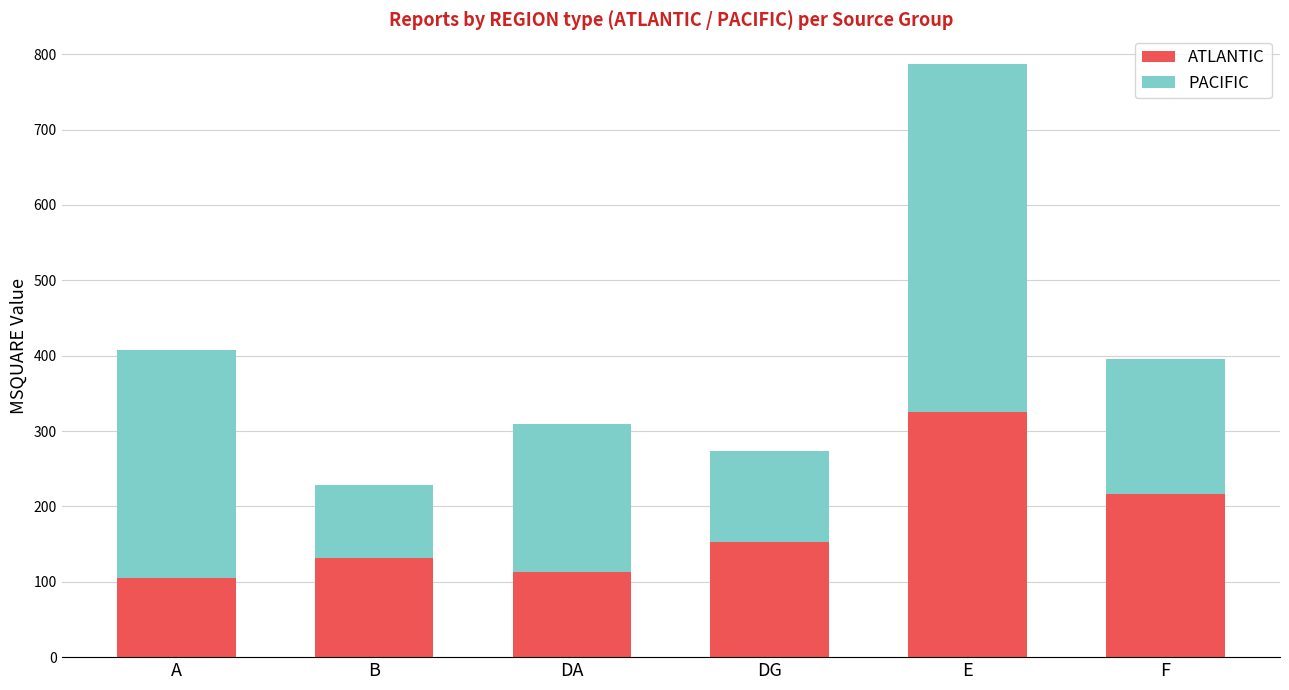

At which label is ATLANTIC closest to 215?

F